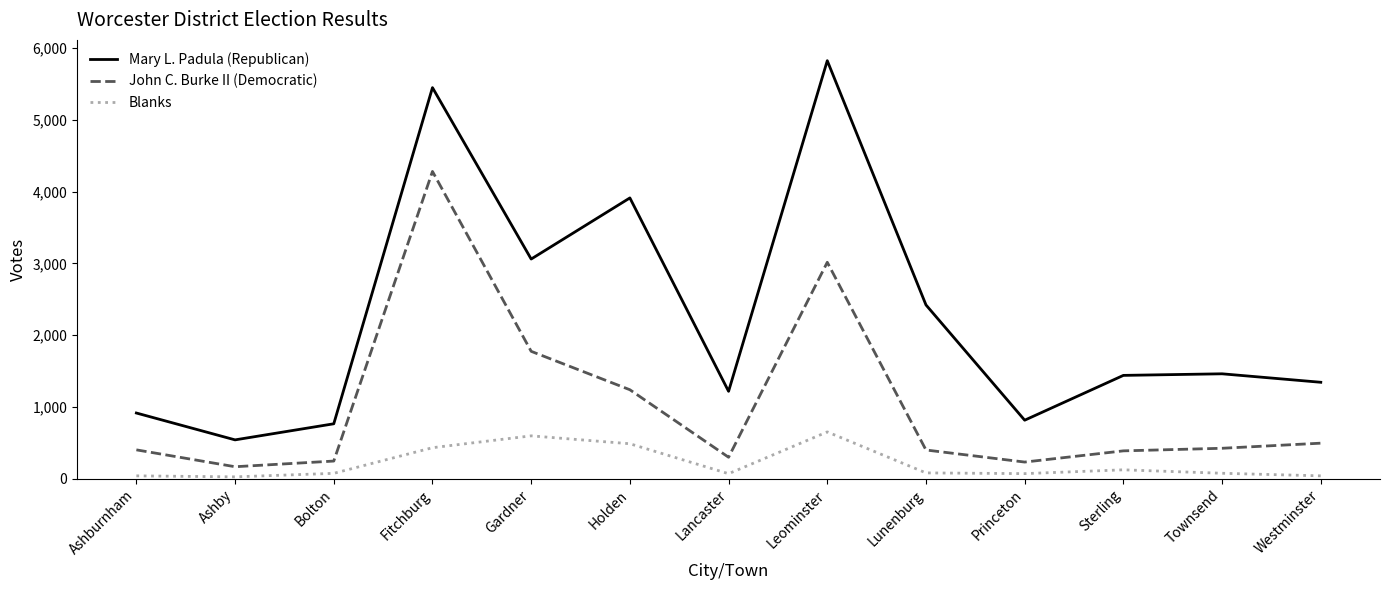

What are all the series names shown in the legend?

Mary L. Padula (Republican), John C. Burke II (Democratic), Blanks